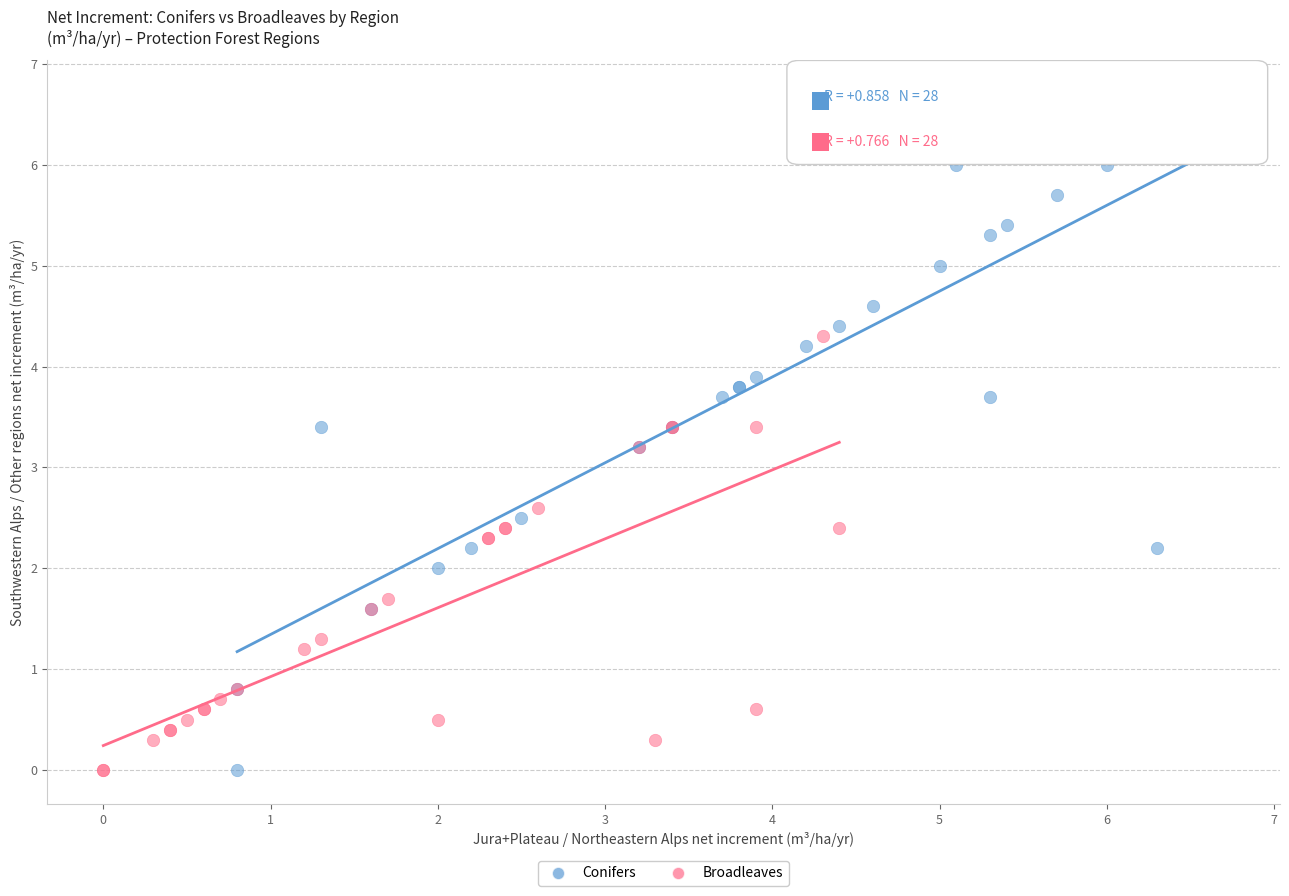

Which series contains the highest Y value?

Conifers